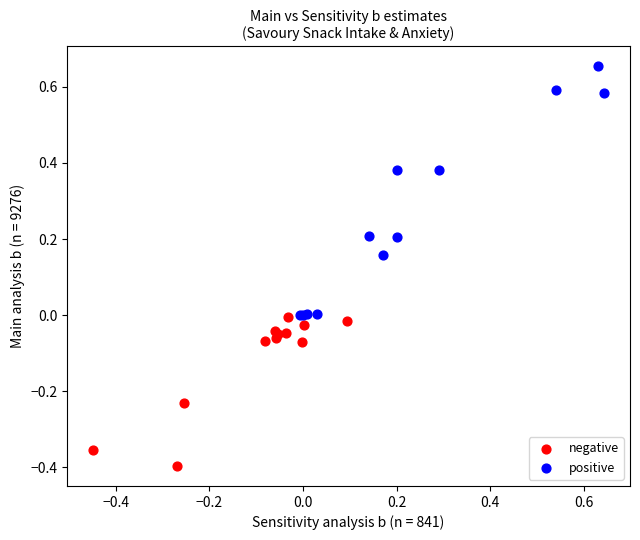

Which series reaches the maximum Y coordinate?

positive